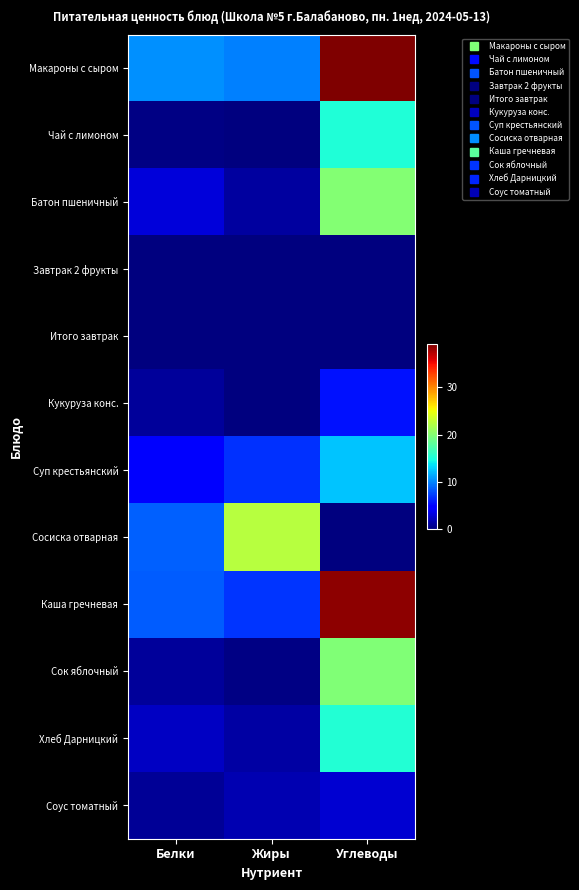

How many series are shown in this chart?

12